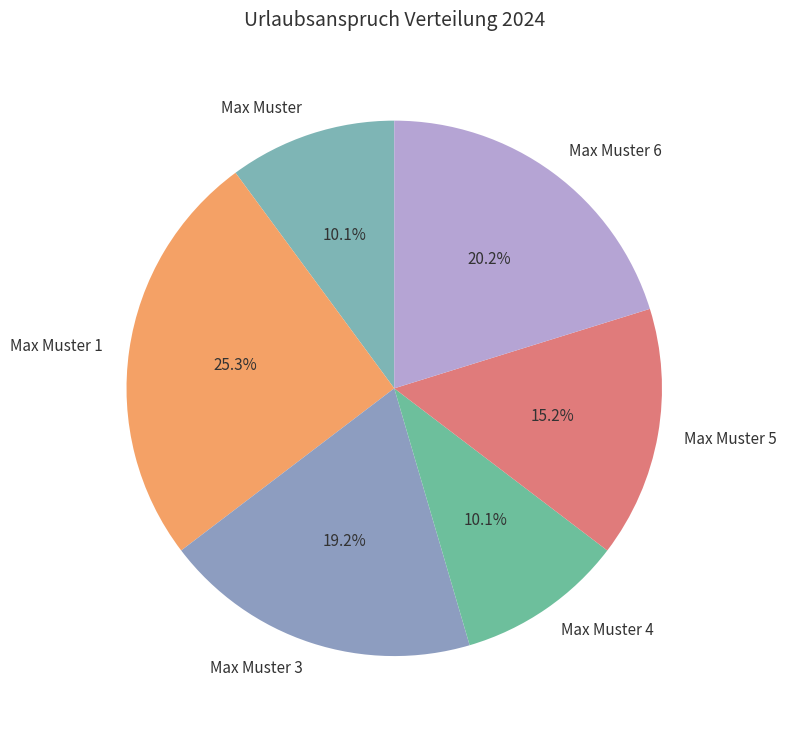

Which slice is the largest?

Max Muster 1